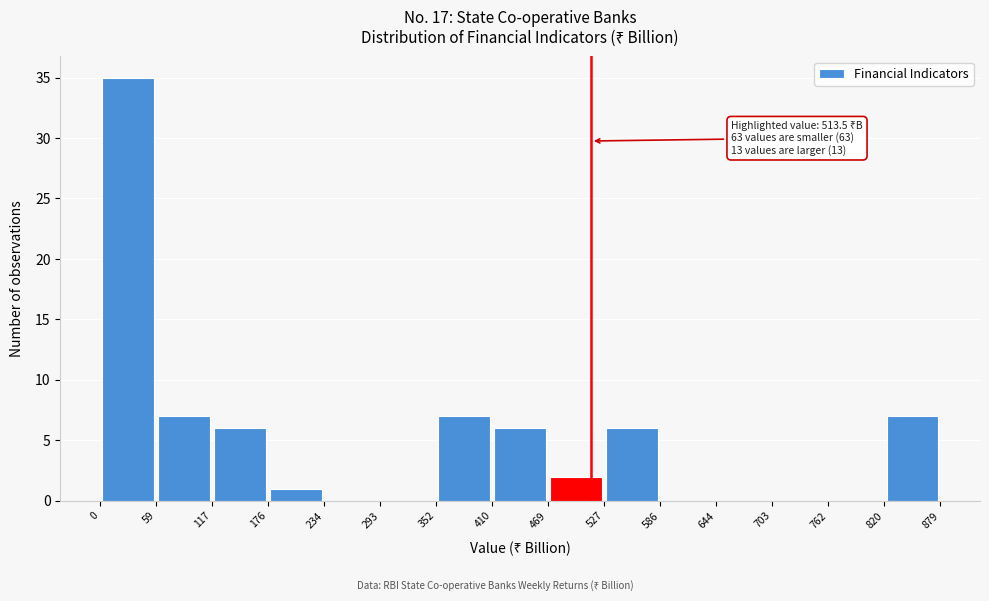

Over which range of the x-axis is the bar tallest?

0 to 59